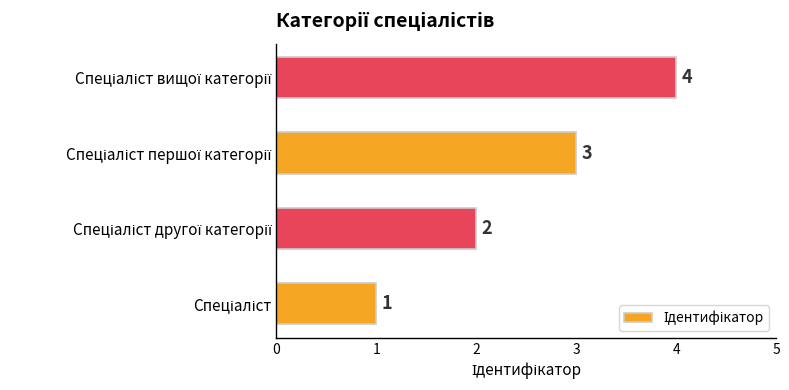

What is the greatest value displayed?

4